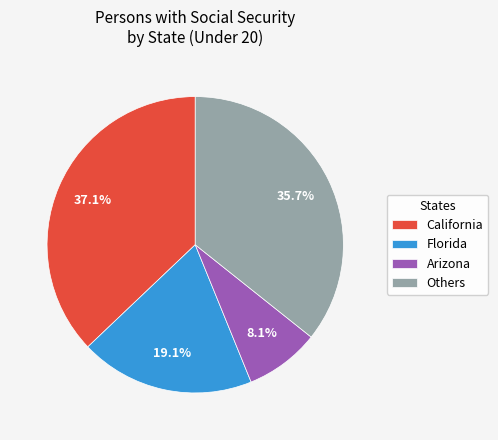

Count the number of slices in the pie.

4